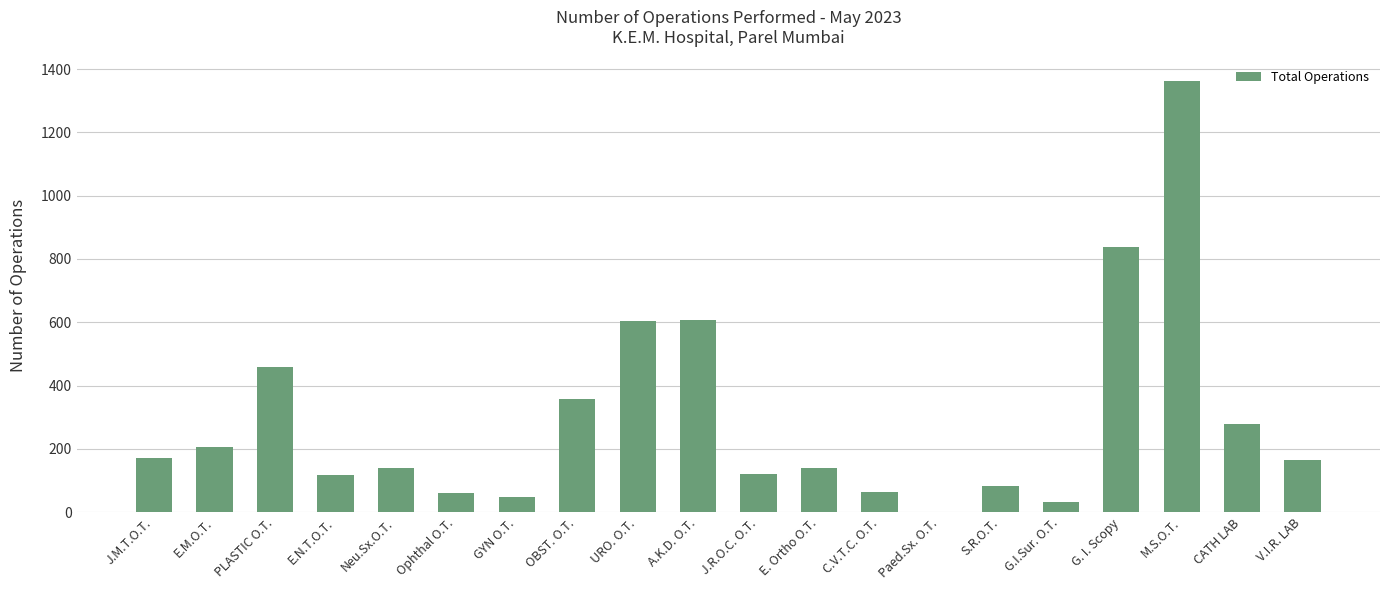

What is the sum of all values?

5851